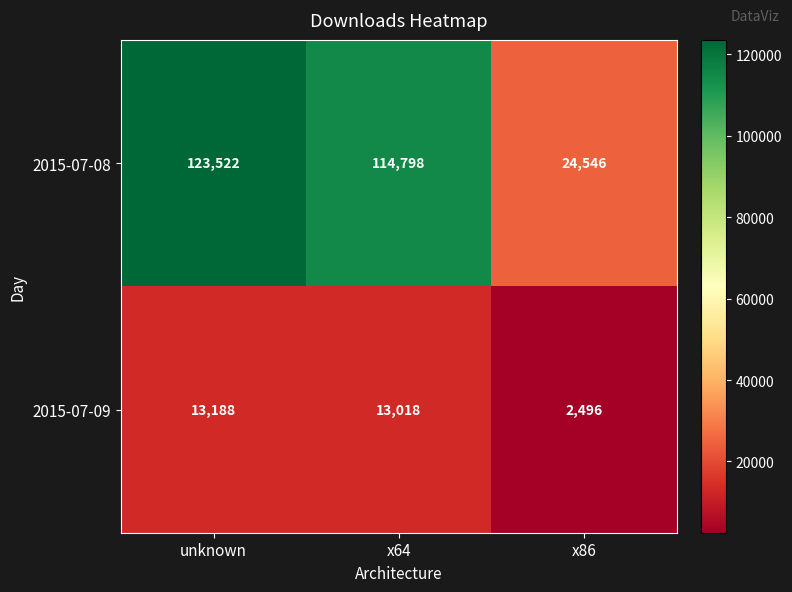

Reading left to right, what are all the values shown in this chart?

2015-07-08: unknown=123522	x64=114798	x86=24546
2015-07-09: unknown=13188	x64=13018	x86=2496